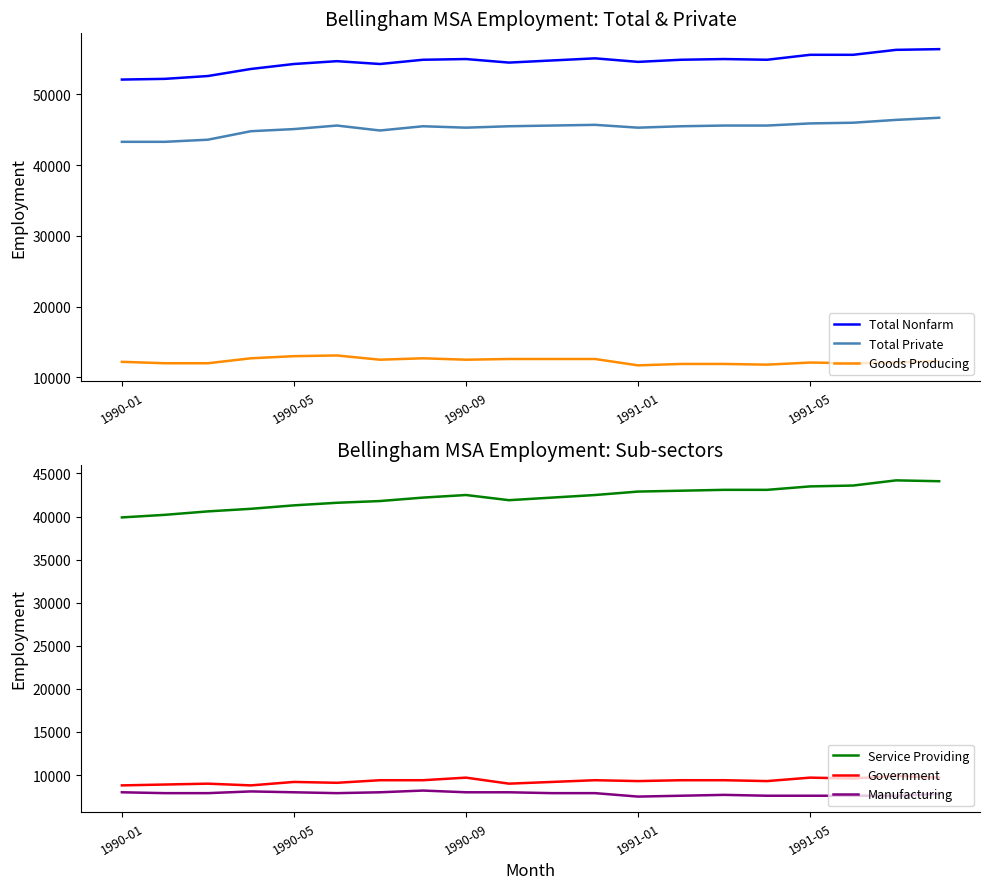

What are all the series names shown in the legend?

Total Nonfarm, Total Private, Goods Producing, Service Providing, Government, Manufacturing